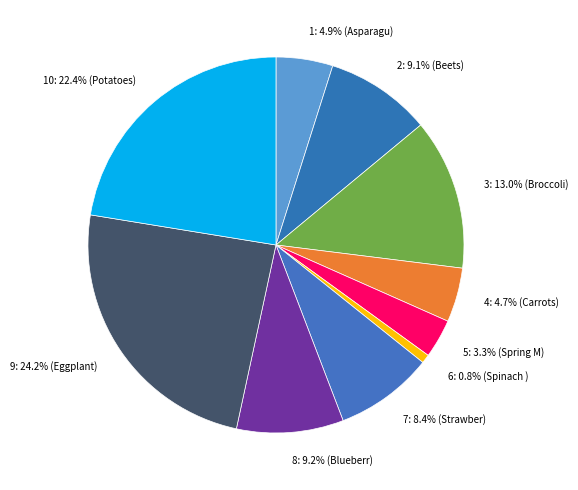

To the nearest percent, what is the difference between the largest and smallest slice percentages?

23%